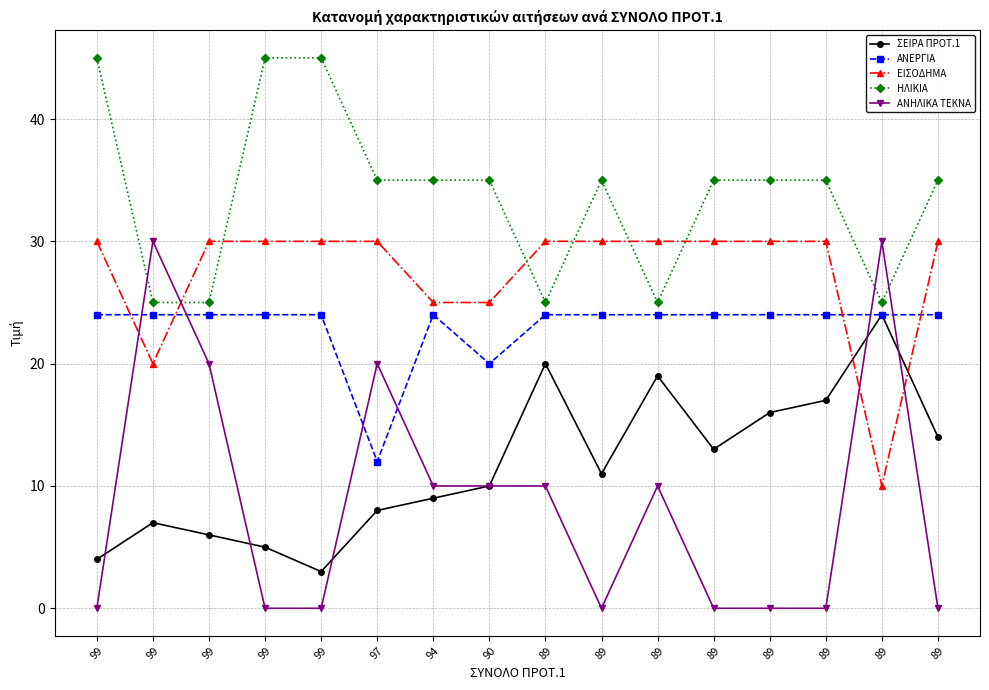

After their last crossing, which series has the higher values: ΑΝΕΡΓΙΑ or ΕΙΣΟΔΗΜΑ?

ΕΙΣΟΔΗΜΑ